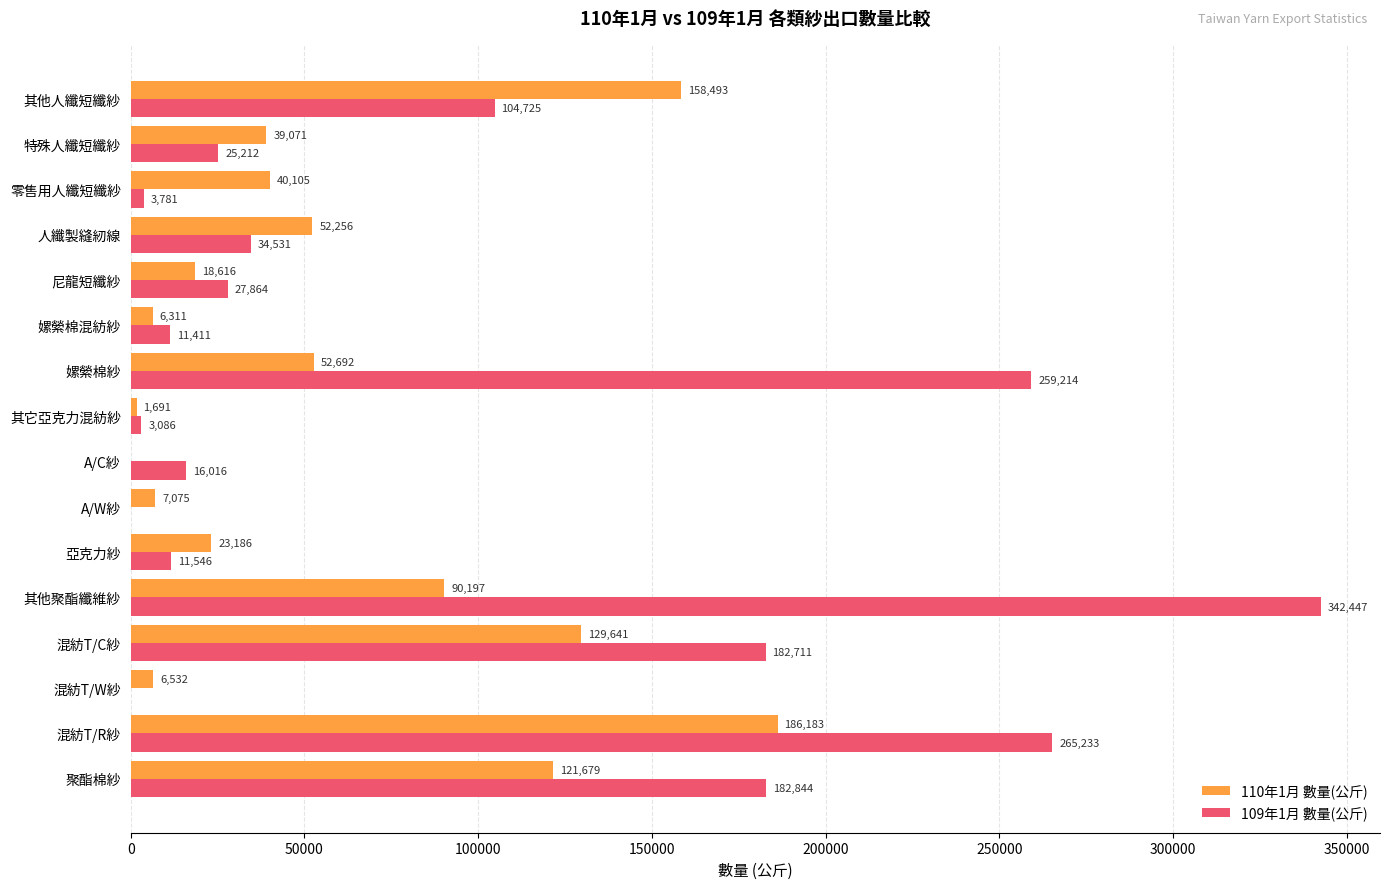

How many distinct data groups are displayed?

2